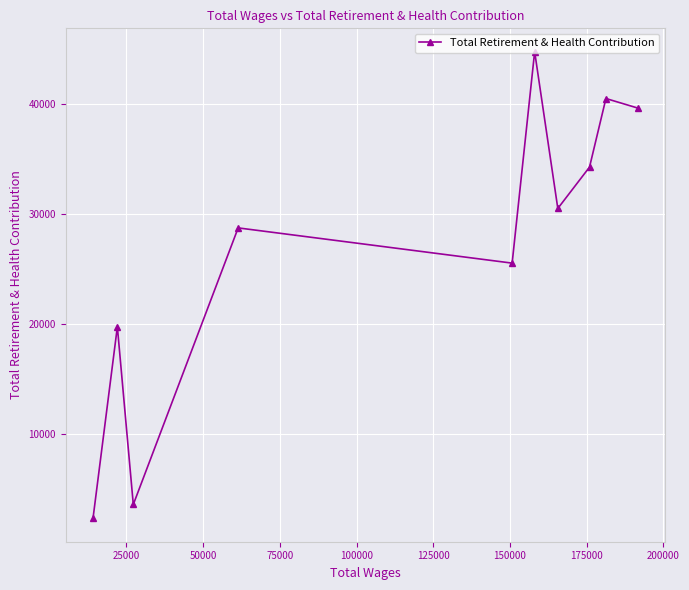

What is the greatest value displayed?

44717